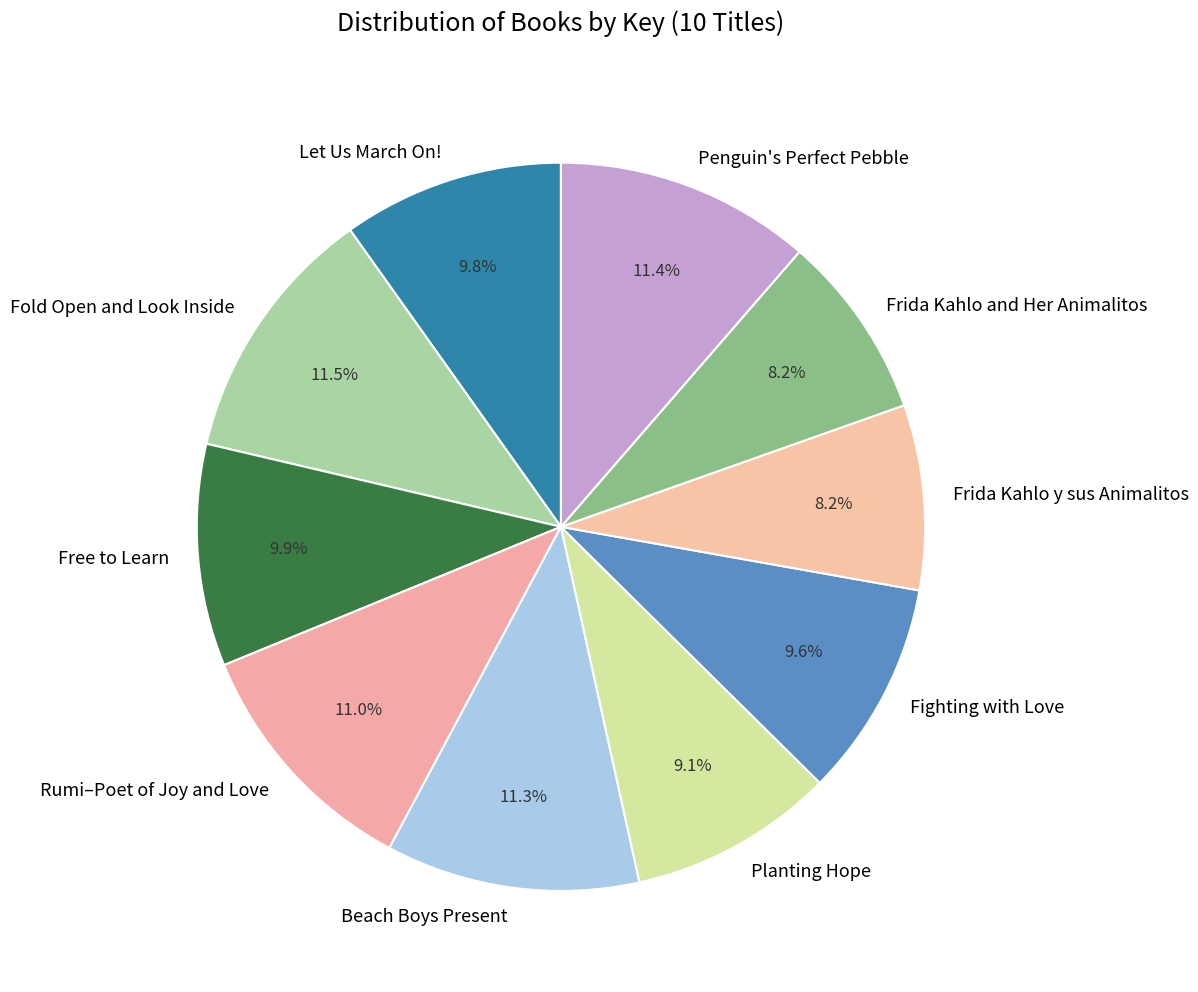

Is there a majority slice in this chart?

No